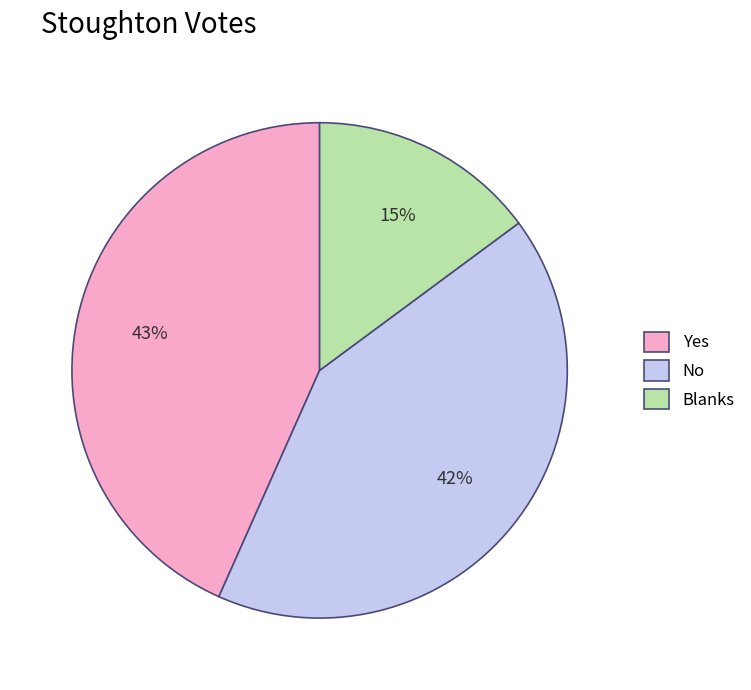

Count the number of slices in the pie.

3